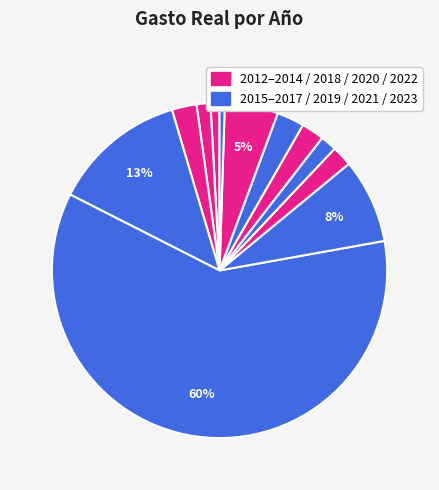

How many segments does this pie chart have?

12